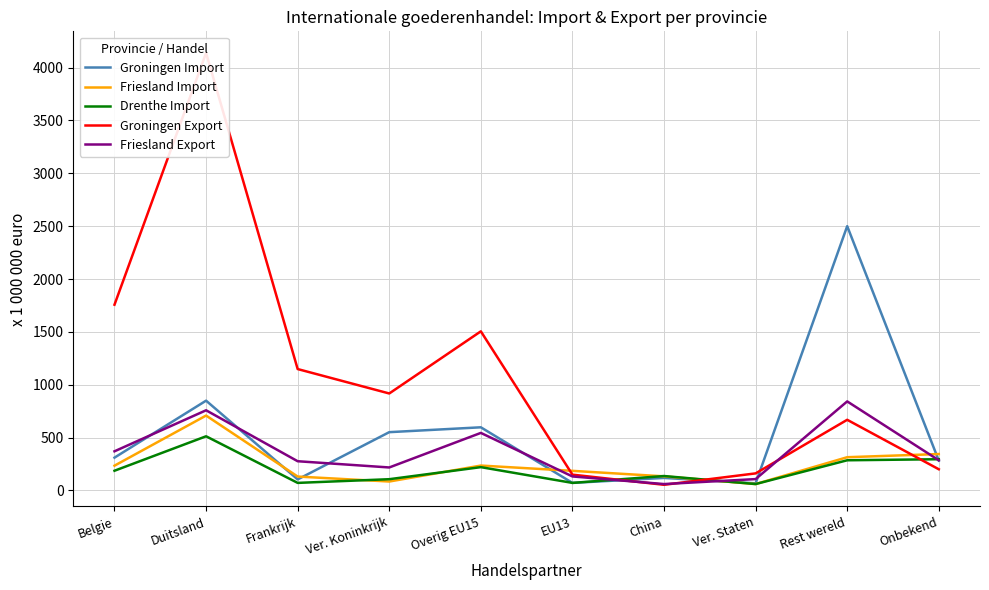

What is the smallest value displayed?

53